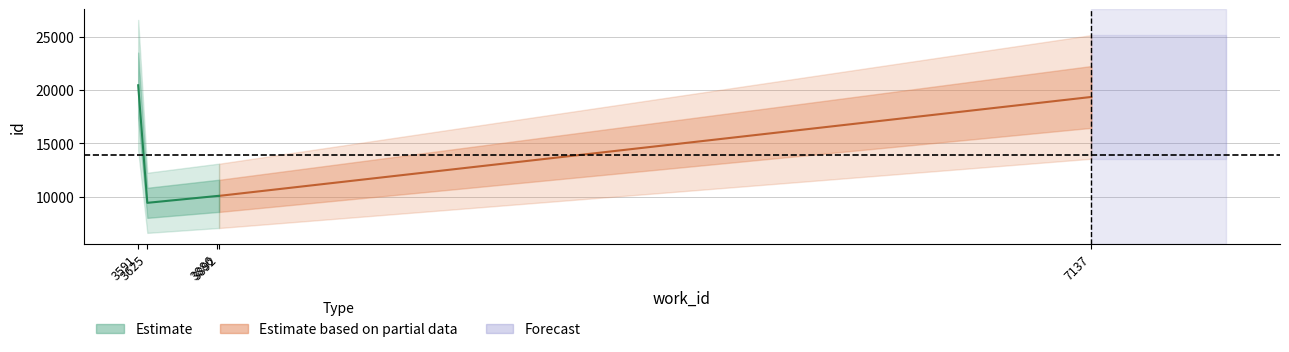

What is the greatest value displayed?

20461